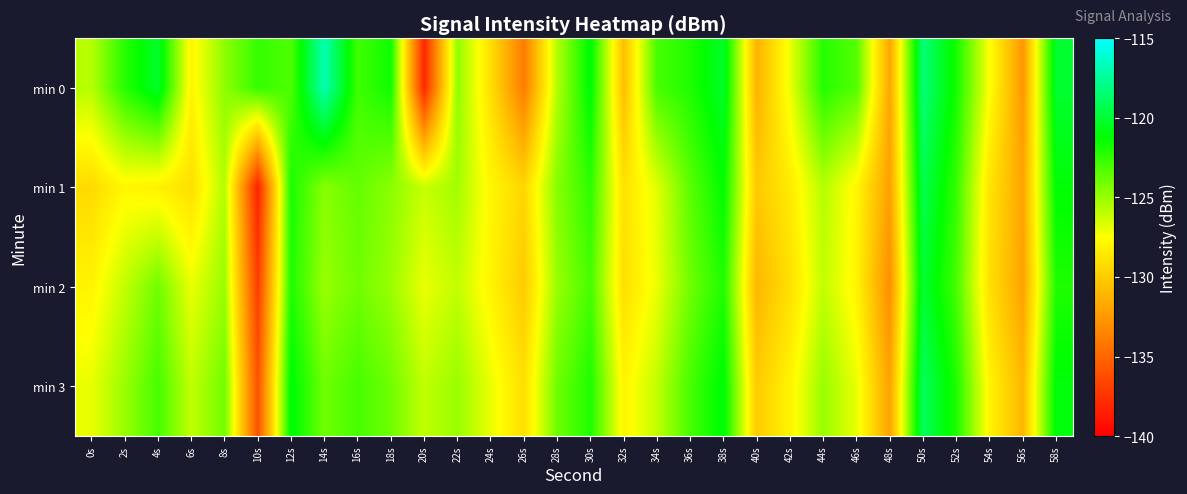

Which has a higher value, 28s or 14s?

14s